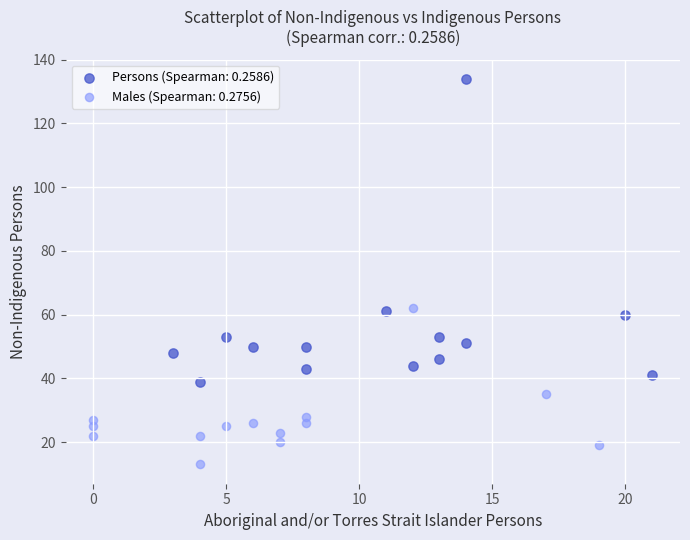

Which series contains the highest Y value?

Persons (Spearman: 0.2586)